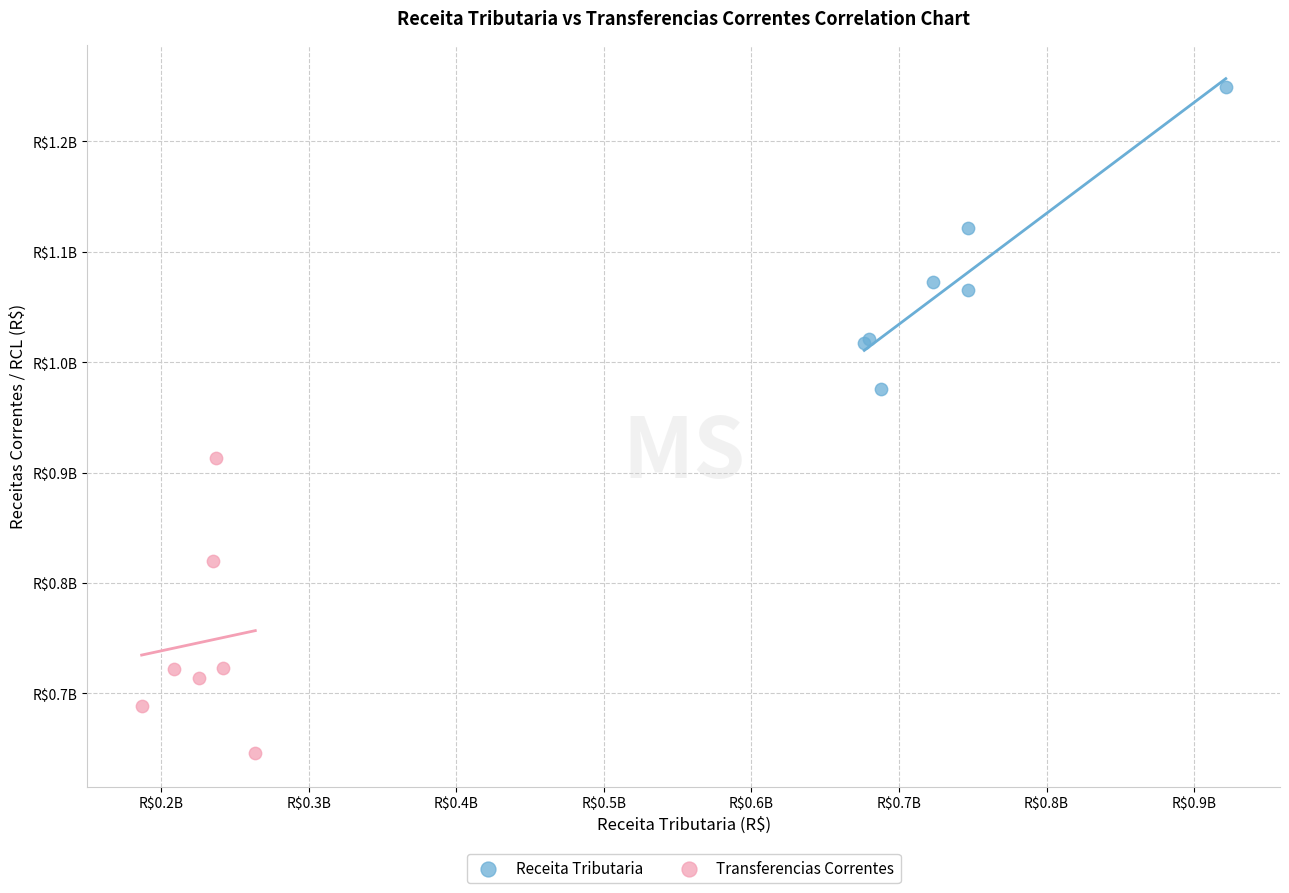

What are all the series names shown in the legend?

Receita Tributaria, Transferencias Correntes